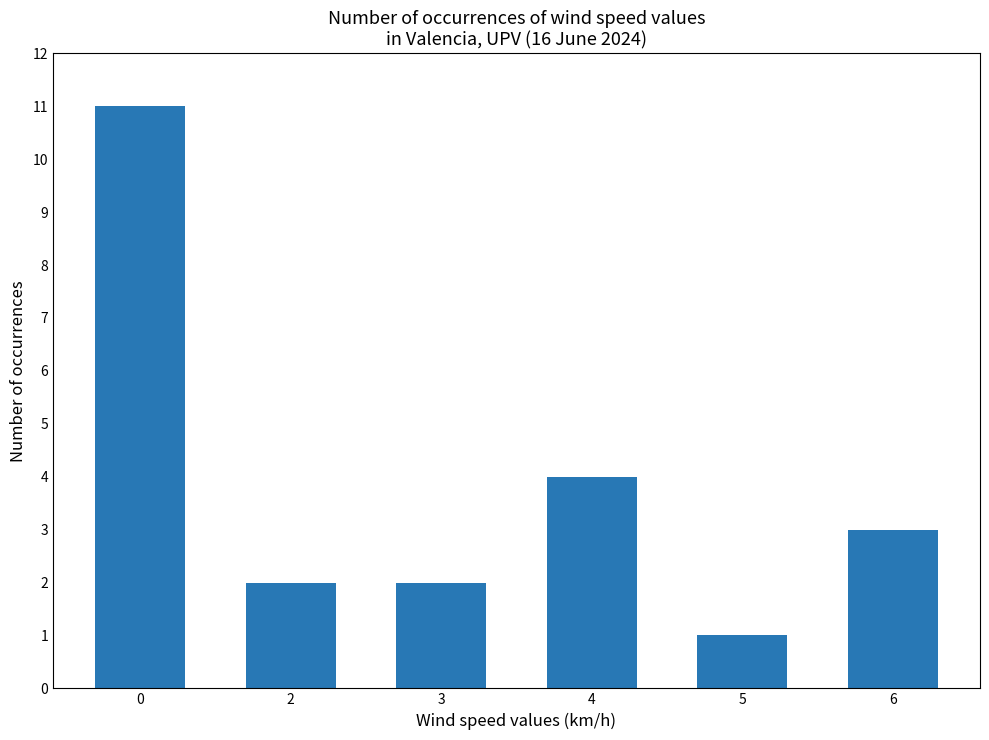

What is the change in value from 3 to 6?

+1